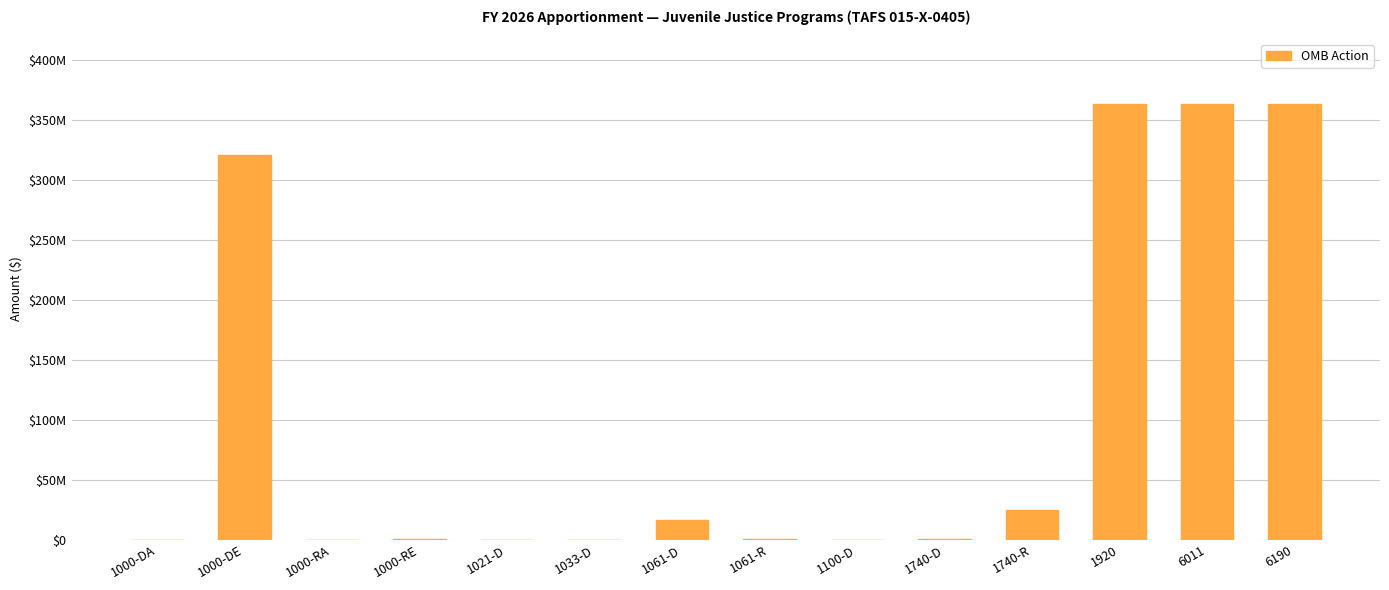

Rank the categories by value from lowest to highest.

1000-DA, 1000-RA, 1021-D, 1033-D, 1100-D, 1061-R, 1740-D, 1000-RE, 1061-D, 1740-R, 1000-DE, 1920, 6011, 6190